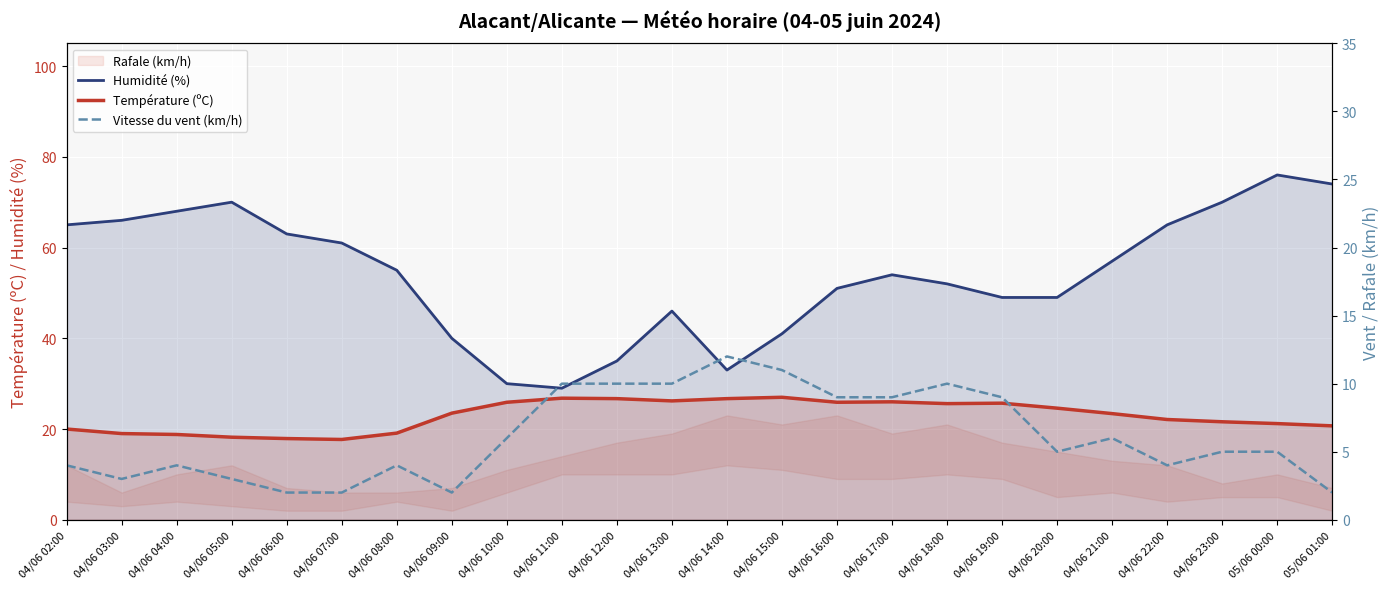

How many data points in Humidité (%) are less than 55?

12